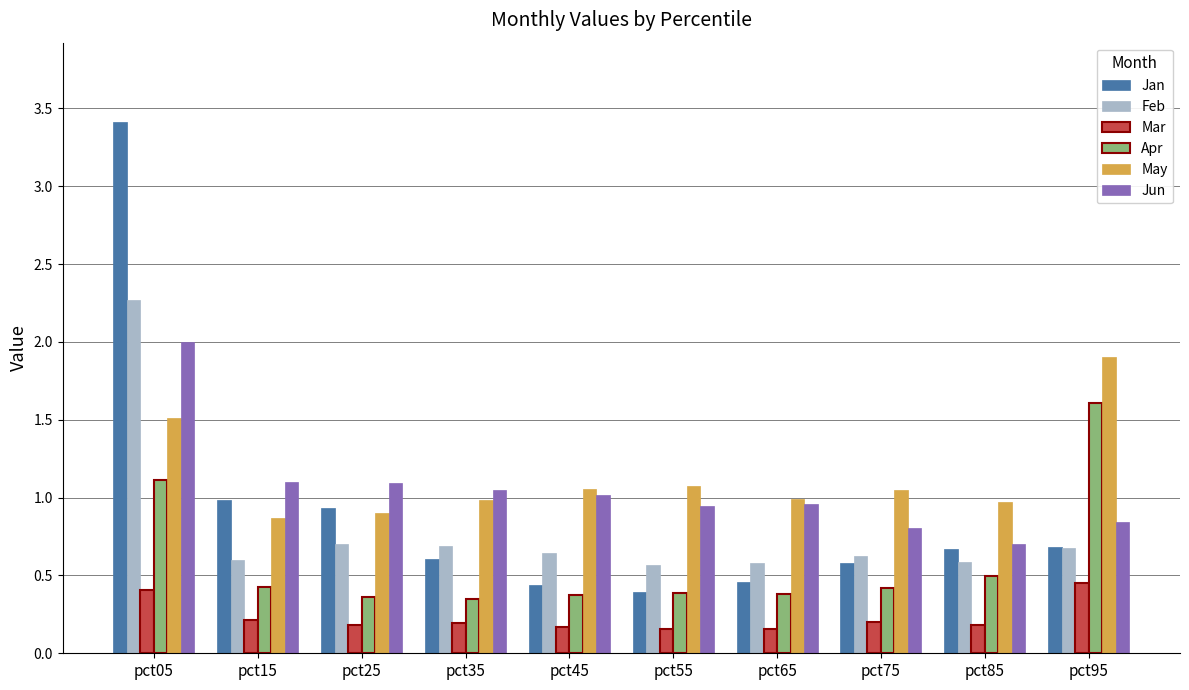

How many bars are there in total?

60